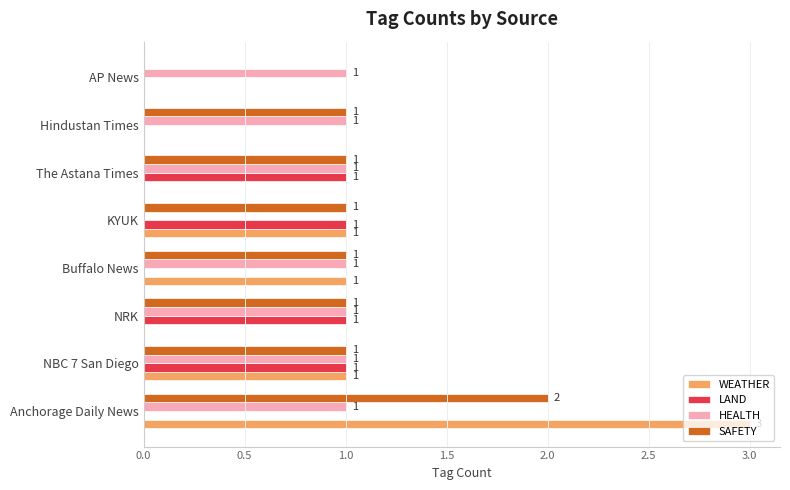

Between NBC 7 San Diego and Buffalo News, which series saw the biggest shift?

LAND